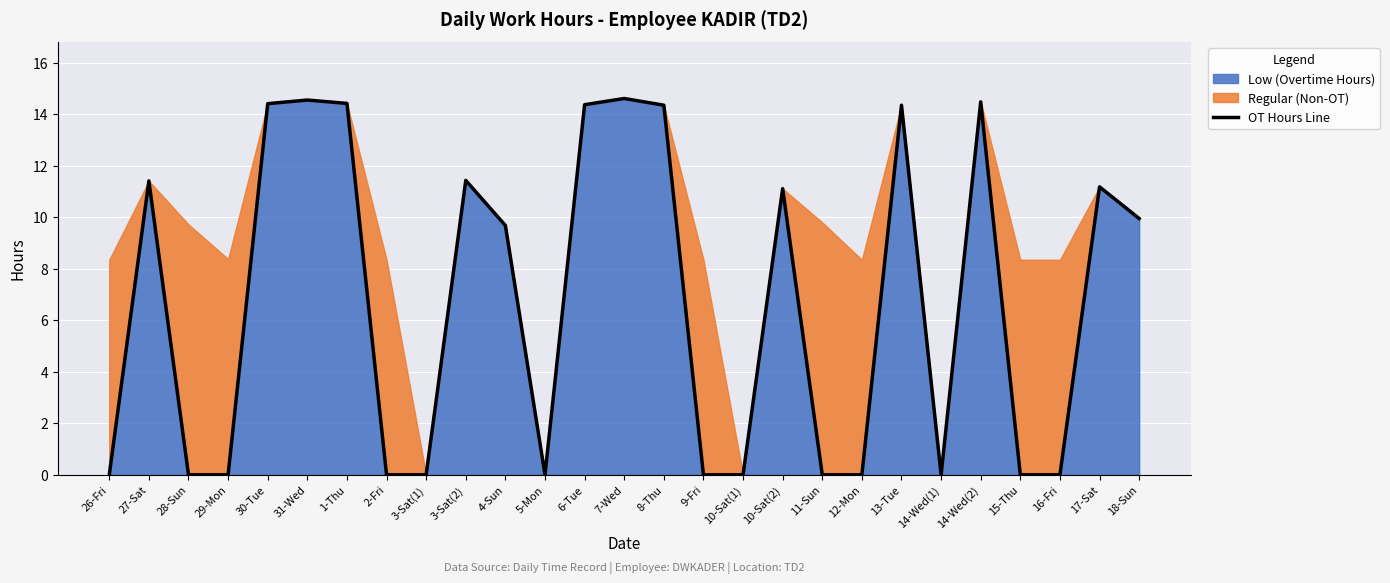

How many data points are above 9?

14